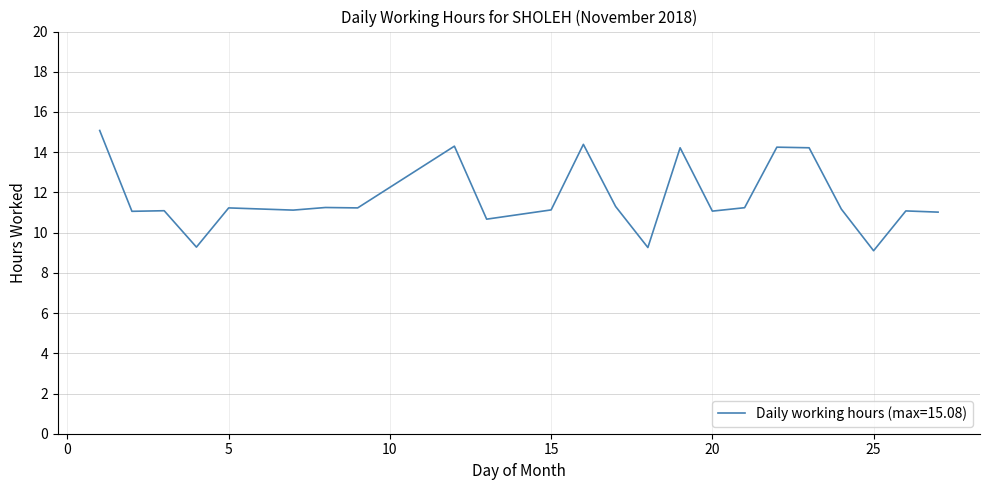

What is the maximum value shown in the chart?

15.1